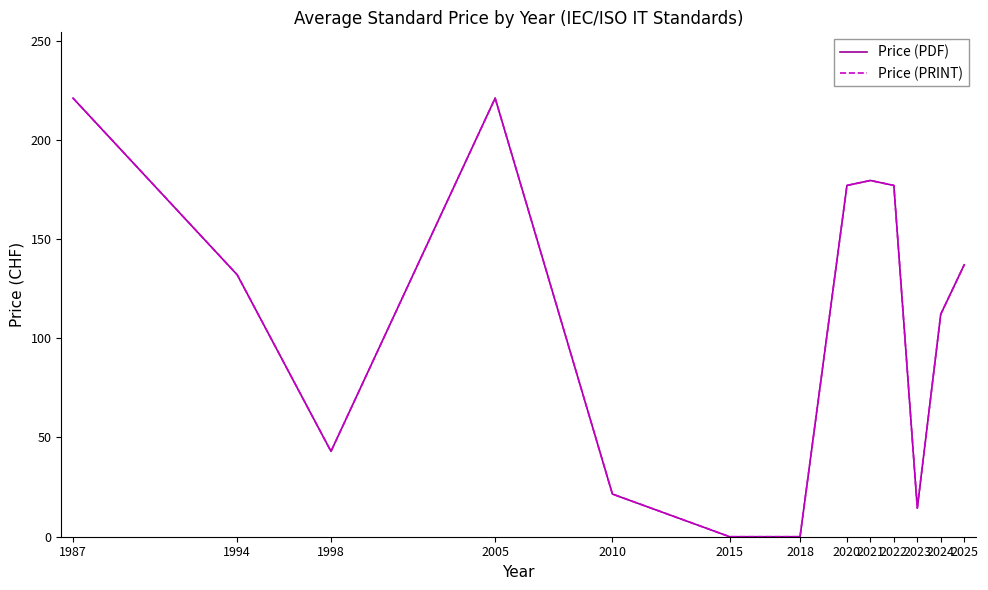

What is the maximum value for Price (PDF)?

221.0